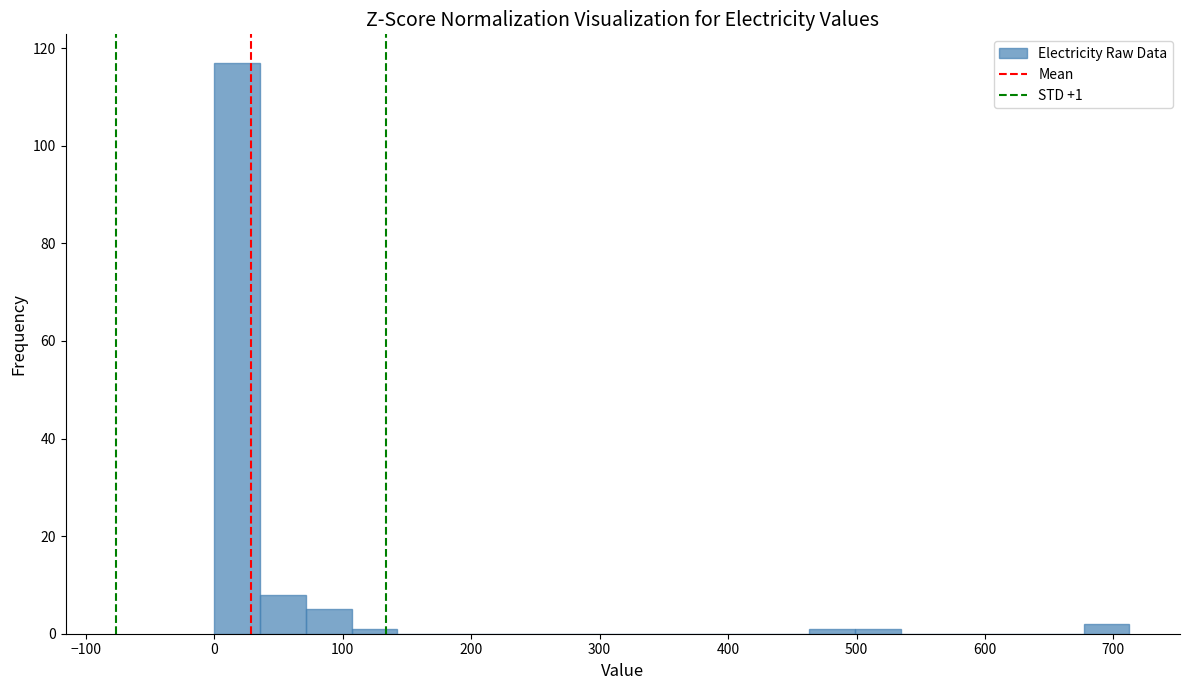

Around what value on the x-axis is the tallest bar? Give the approximate position of its centre, as read against the axis.

20